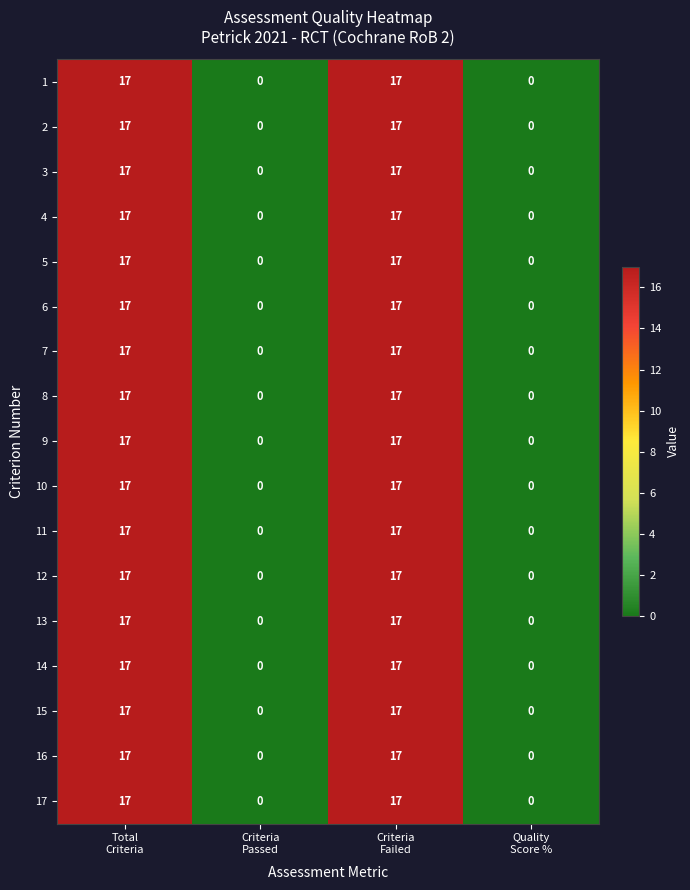

What is the highest value of the 3 series?

17